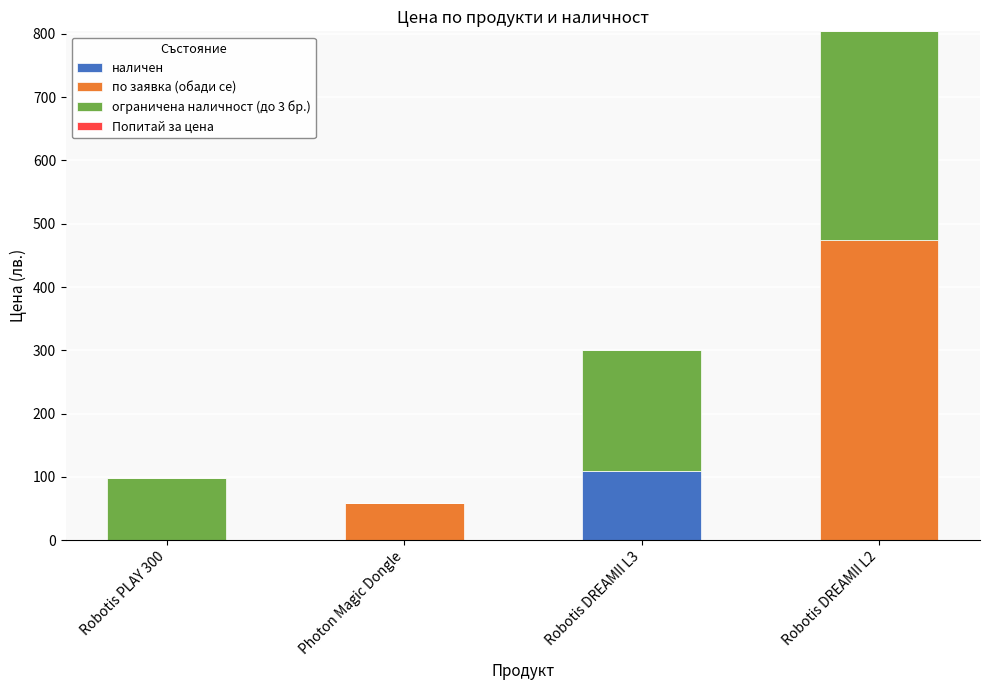

What is the total value across all series at Robotis DREAMII L3?

300.4